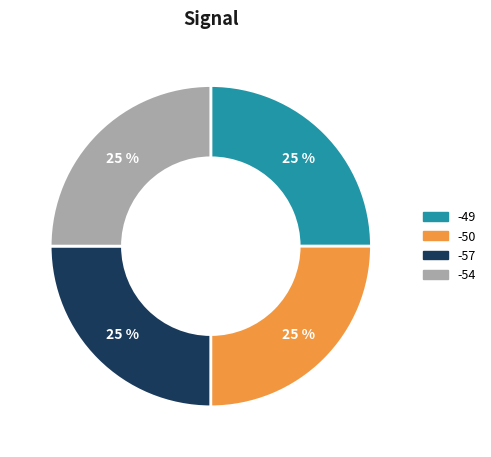

Is there a majority slice in this chart?

No